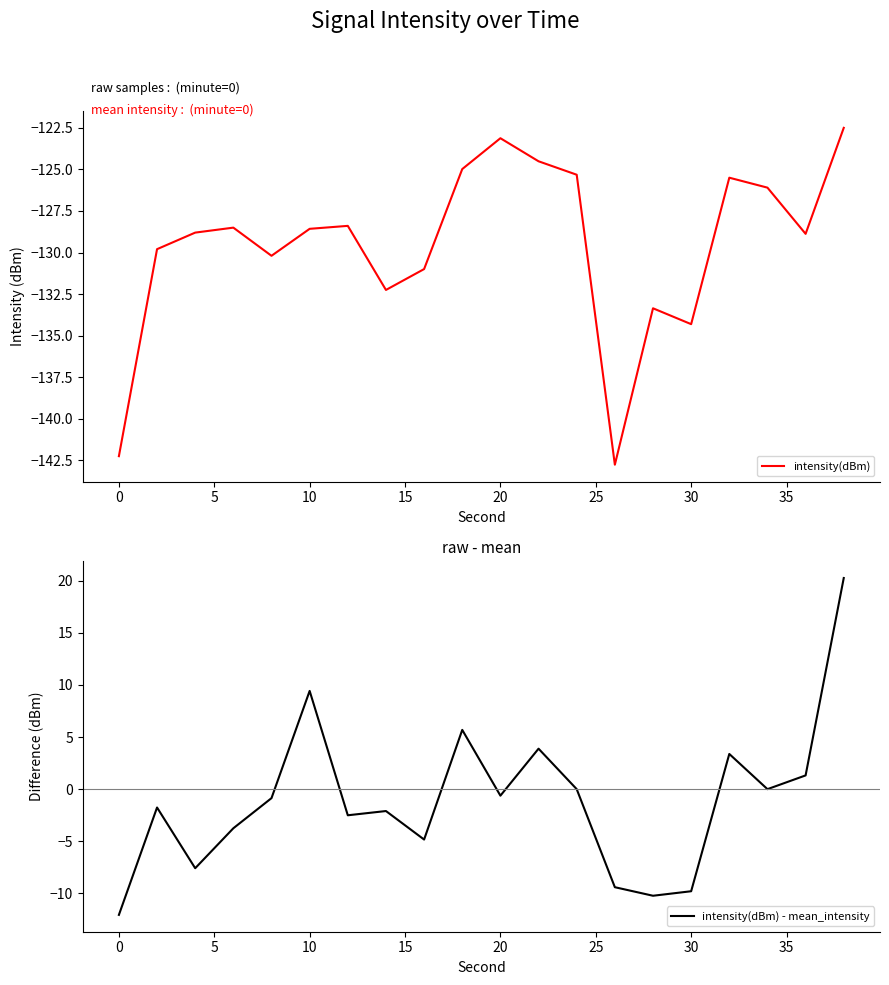

What is the highest value of the intensity(dBm) - mean_intensity series?

20.3